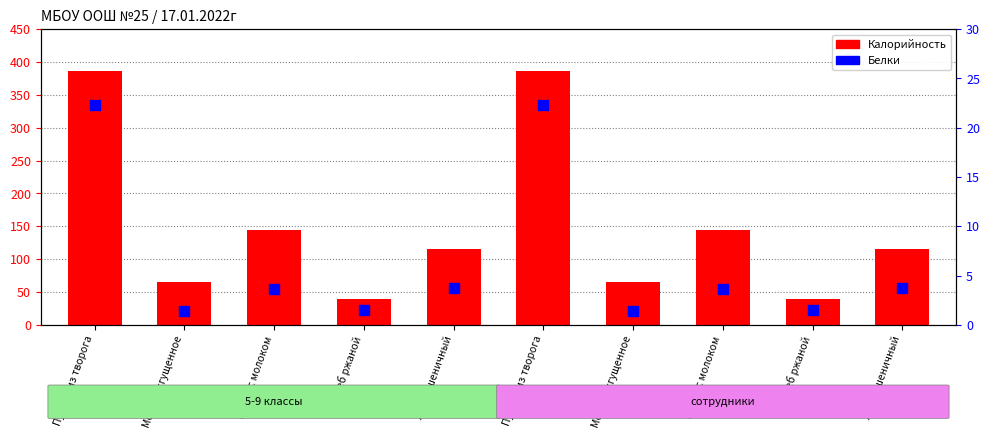

Which series has the largest Y range (max minus min)?

Калорийность